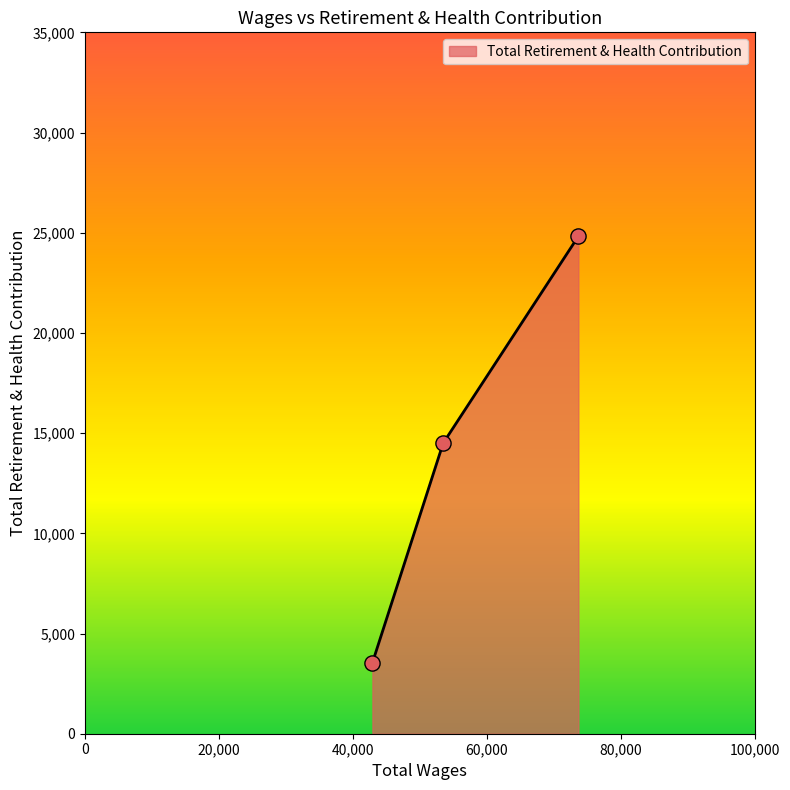

What is the smallest value displayed?

3541